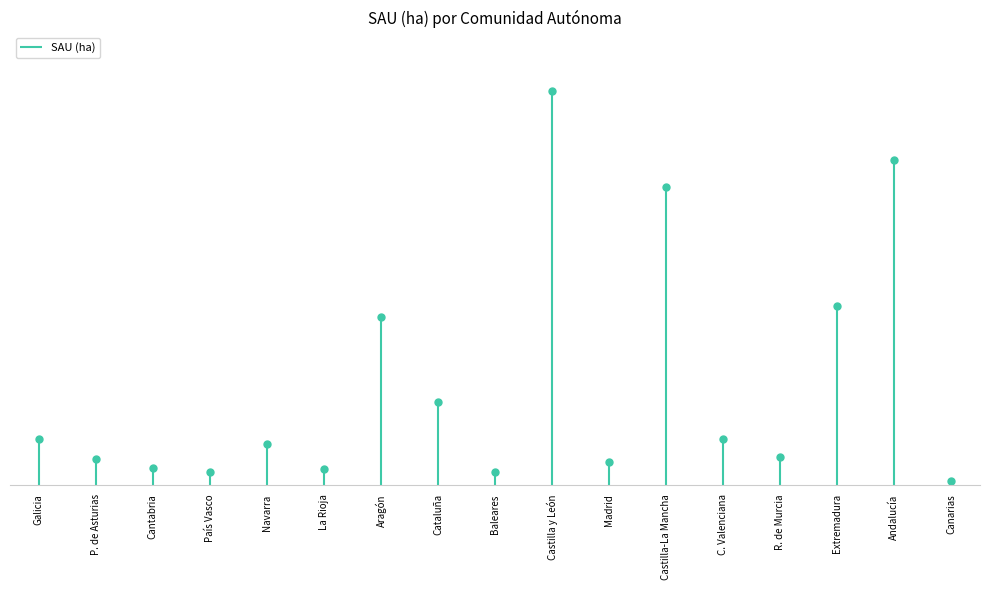

How many interior local peaks (higher than both neighbors) does the data have?

5